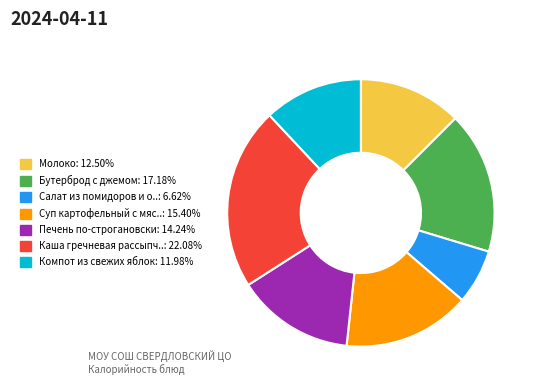

Is there any slice that represents more than half of the pie?

No